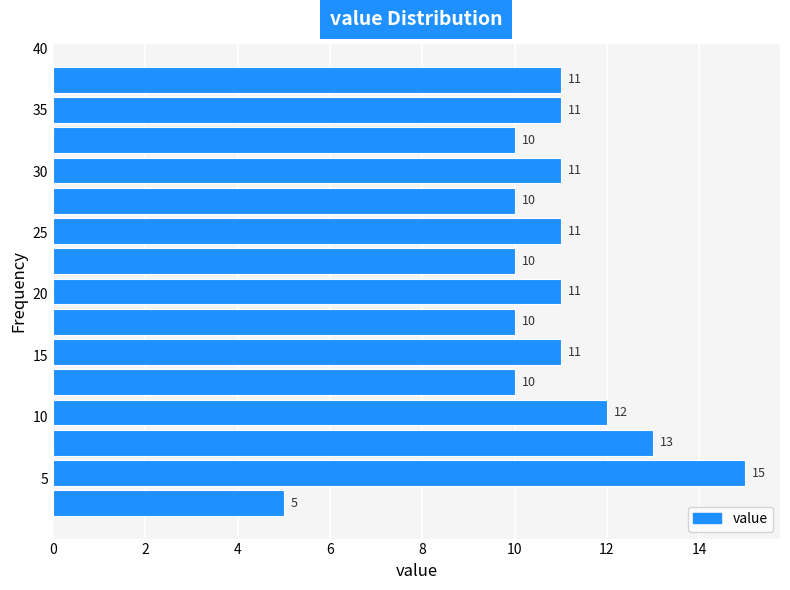

Which range on the y-axis has the longest bar?

4.0 to 6.5